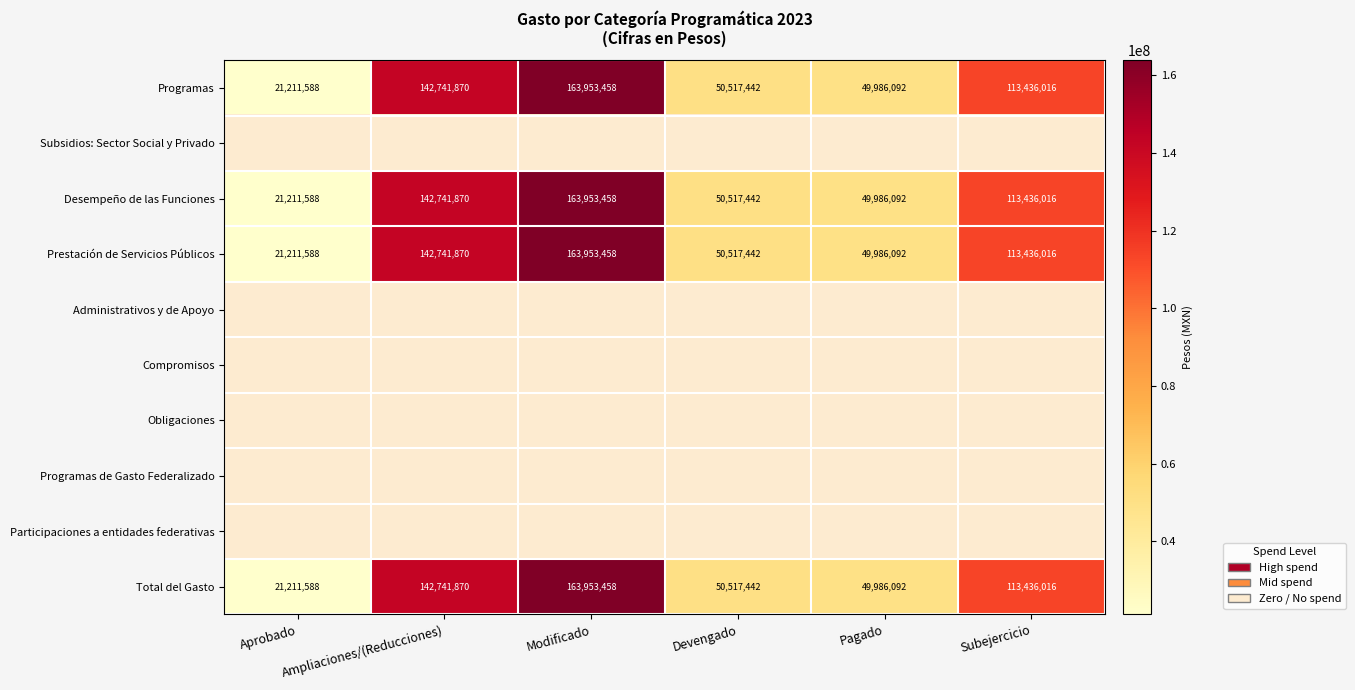

How many values in the Desempeño de las Funciones series are below 113436016?

3